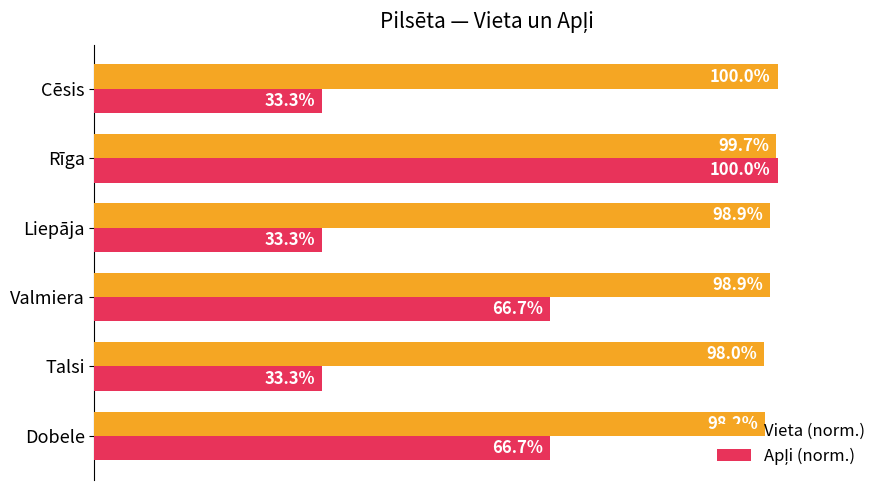

Which series has the largest total across all categories?

Vieta (norm.)